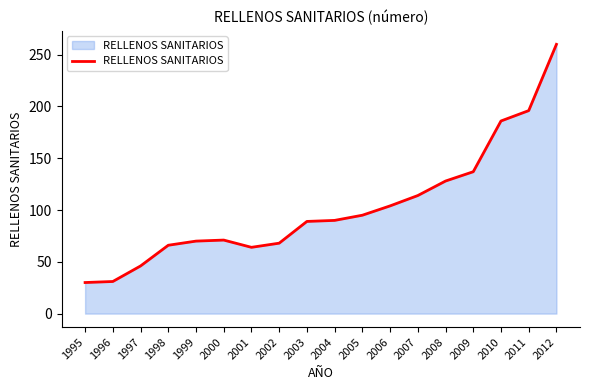

What is the greatest value displayed?

260